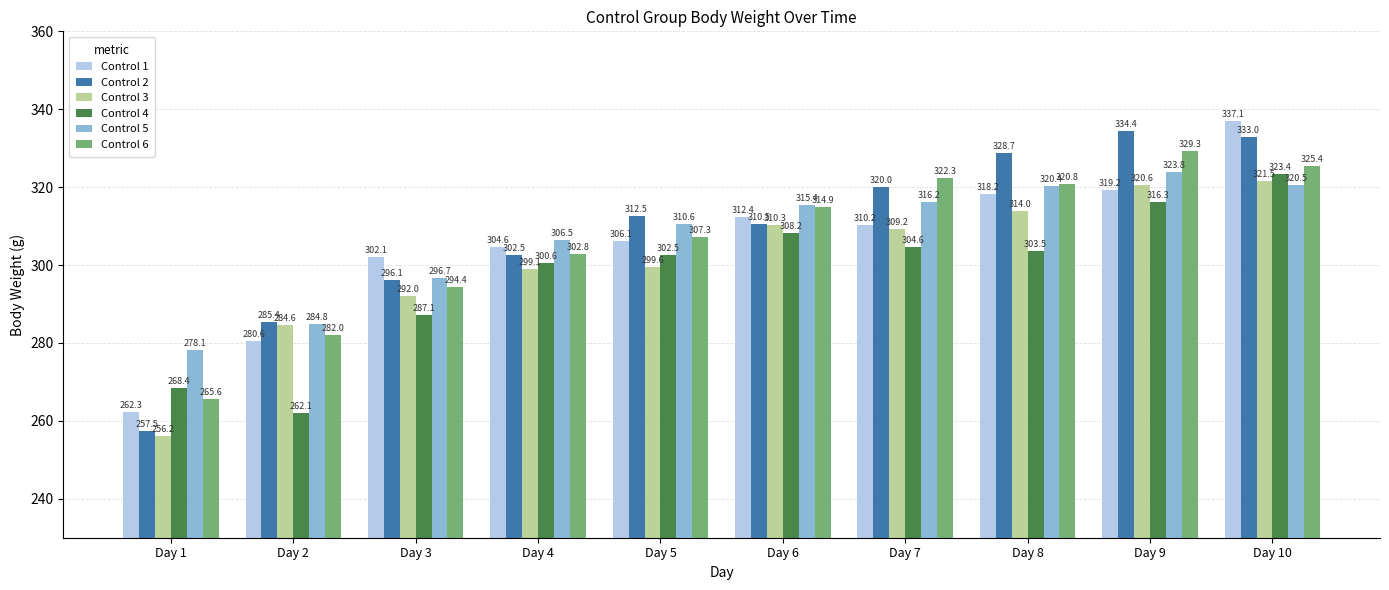

What are all the series names shown in the legend?

Control 1, Control 2, Control 3, Control 4, Control 5, Control 6